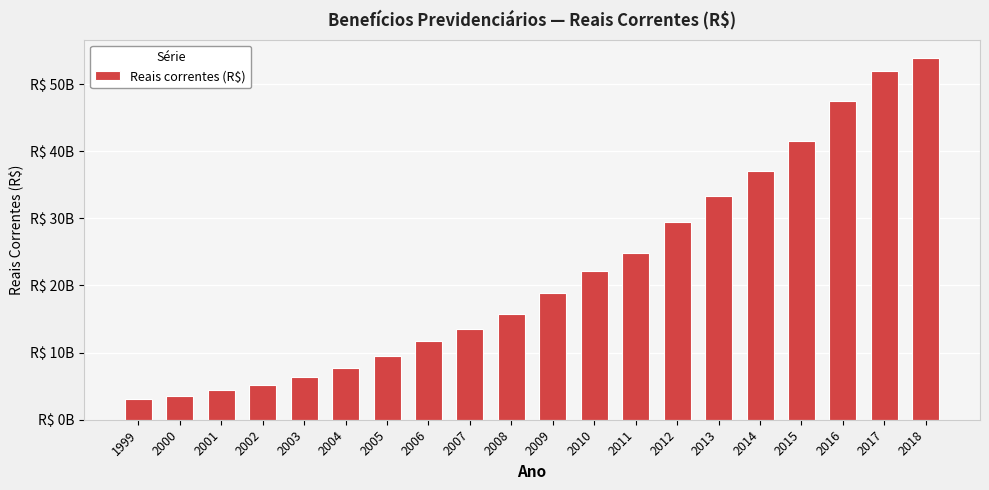

Is it true that the value at 2008 is 23371711709.0?

False